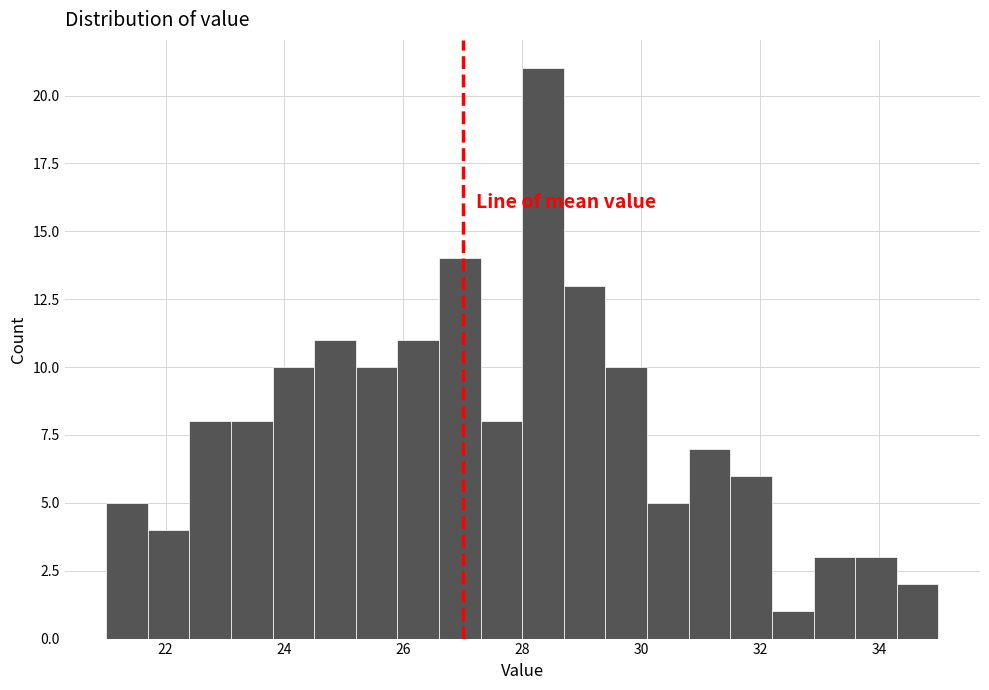

Read against the x-axis, roughly where is the centre of the tallest bar?

28.4